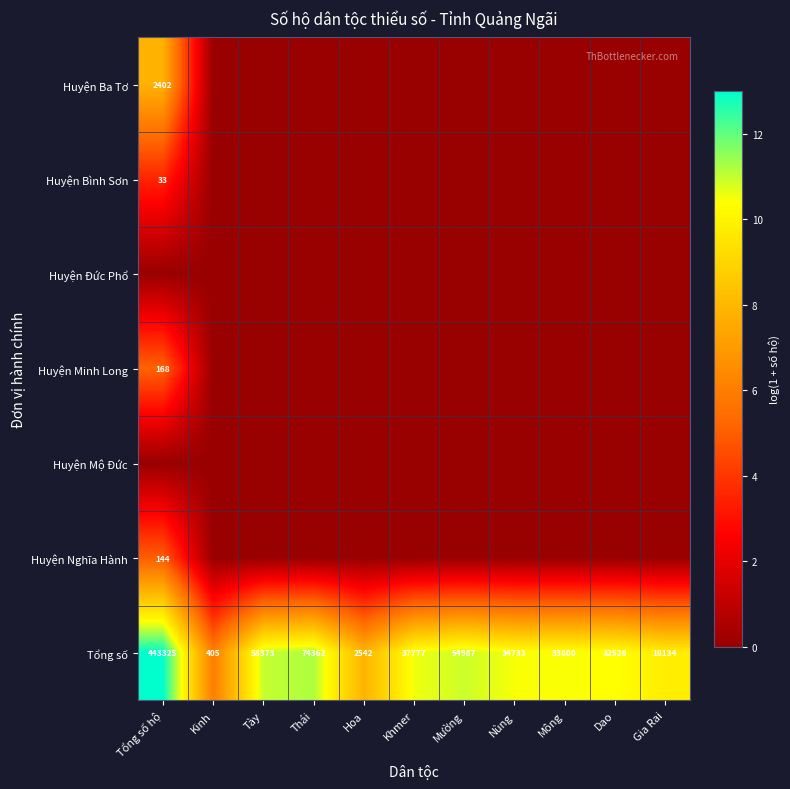

What is the difference between the Tổng số values at Hoa and Tày?

55831